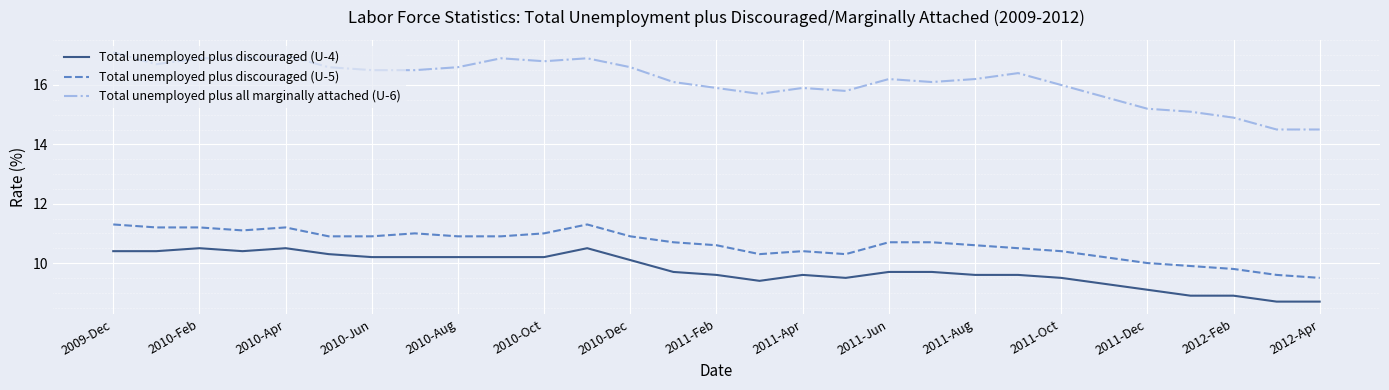

Reading right to left, what are all the values shown in this chart?

Total unemployed plus discouraged (U-4): 8.7	8.7	8.9	8.9	9.1	9.3	9.5	9.6	9.6	9.7	9.7	9.5	9.6	9.4	9.6	9.7	10.1	10.5	10.2	10.2	10.2	10.2	10.2	10.3	10.5	10.4	10.5	10.4	10.4
Total unemployed plus discouraged (U-5): 9.5	9.6	9.8	9.9	10.0	10.2	10.4	10.5	10.6	10.7	10.7	10.3	10.4	10.3	10.6	10.7	10.9	11.3	11.0	10.9	10.9	11.0	10.9	10.9	11.2	11.1	11.2	11.2	11.3
Total unemployed plus all marginally attached (U-6): 14.5	14.5	14.9	15.1	15.2	15.6	16.0	16.4	16.2	16.1	16.2	15.8	15.9	15.7	15.9	16.1	16.6	16.9	16.8	16.9	16.6	16.5	16.5	16.6	17.0	16.9	16.9	16.7	17.1